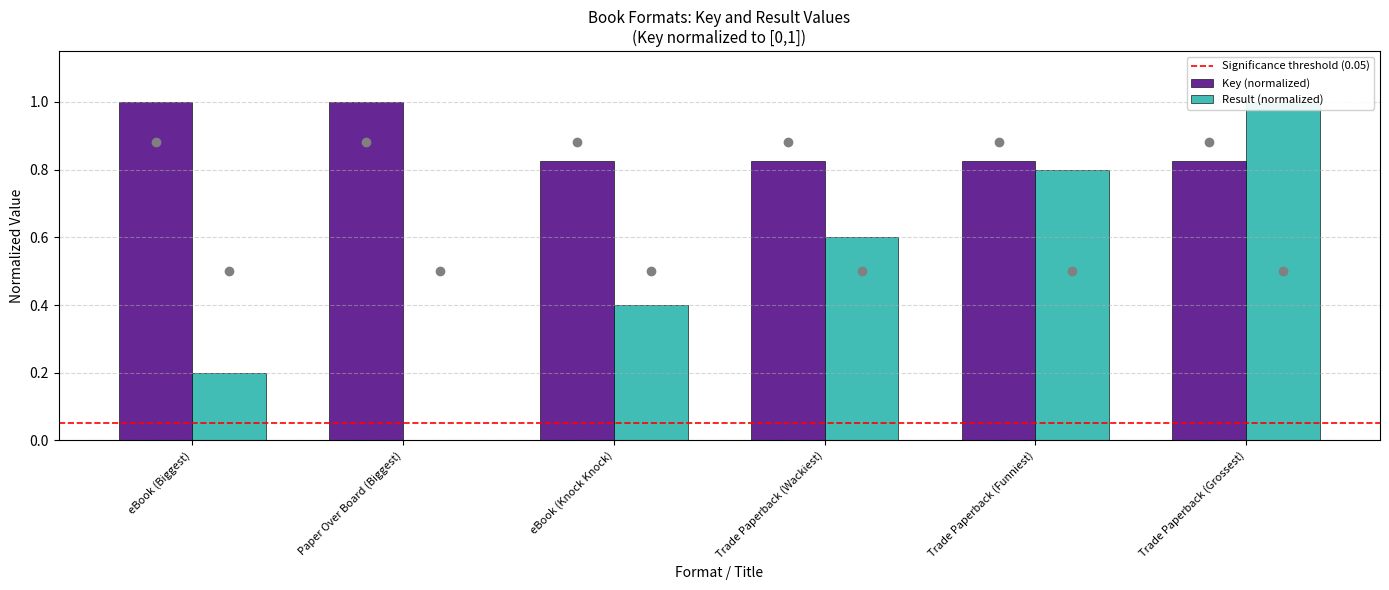

Reading right to left, extract all data points from this chart.

Key: Trade Paperback (Grossest)=0.8	Trade Paperback (Funniest)=0.8	Trade Paperback (Wackiest)=0.8	eBook (Knock Knock)=0.8	Paper Over Board (Biggest)=1.0	eBook (Biggest)=1.0
Result: Trade Paperback (Grossest)=1.0	Trade Paperback (Funniest)=0.8	Trade Paperback (Wackiest)=0.6	eBook (Knock Knock)=0.4	Paper Over Board (Biggest)=0.0	eBook (Biggest)=0.2